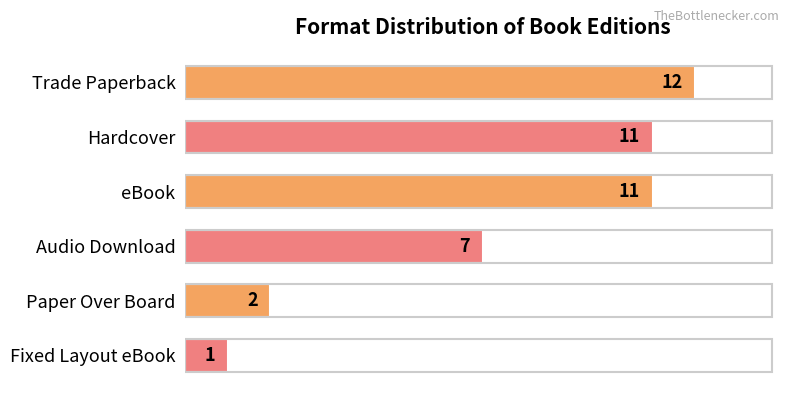

At which label is the value closest to 6?

Audio Download